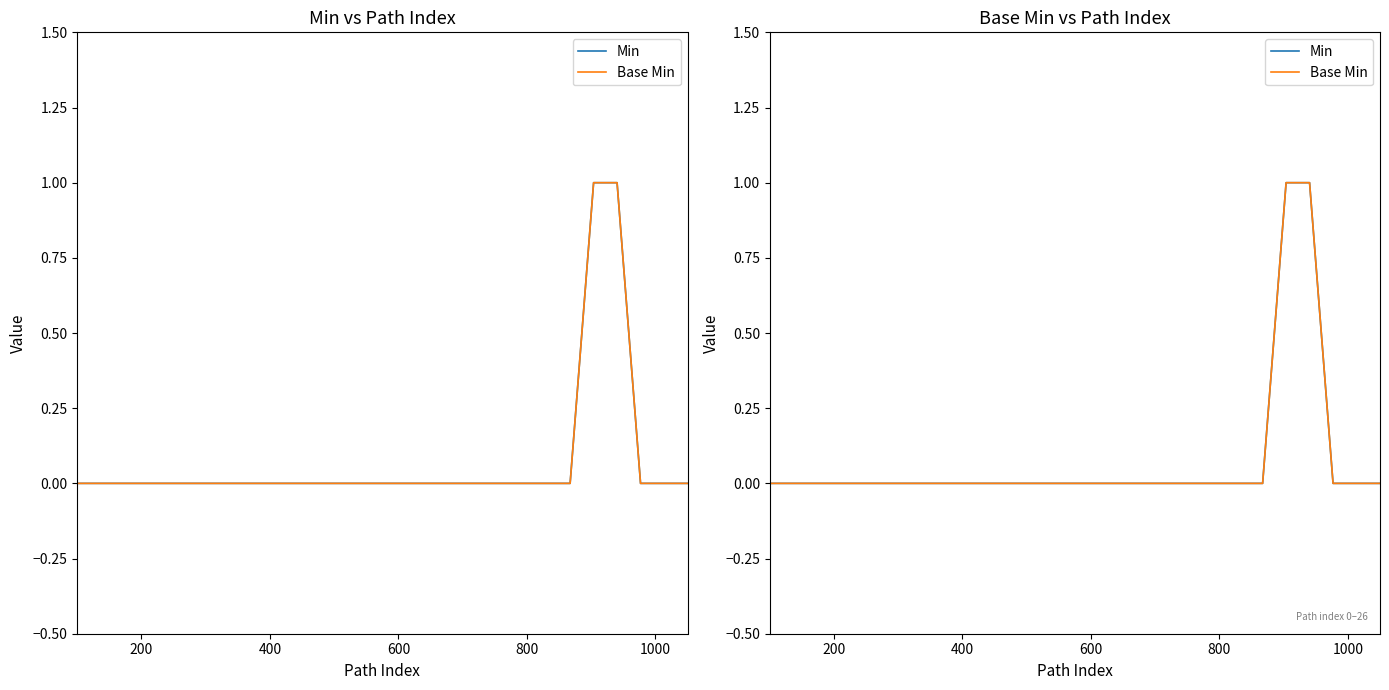

What is the greatest value displayed?

1